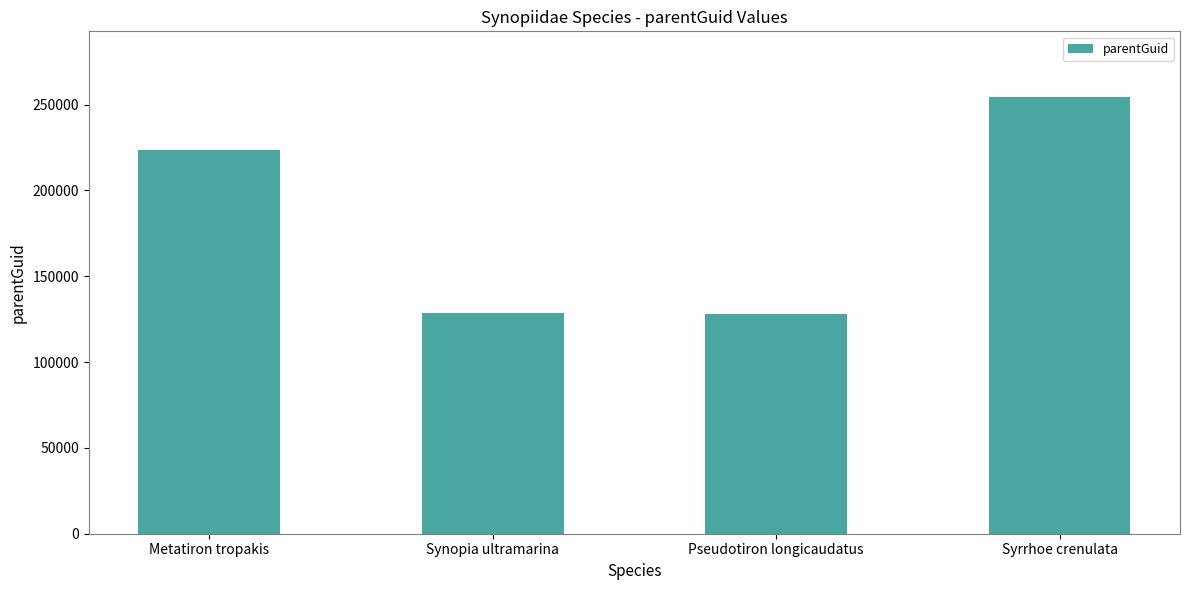

What is the greatest value displayed?

254451